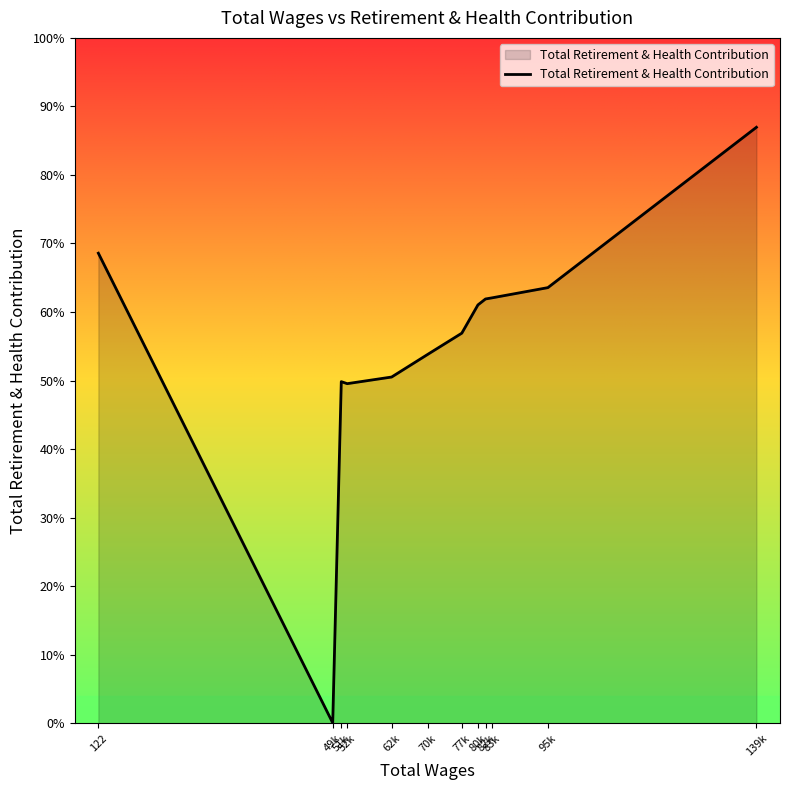

List the labels in order of value, largest first.

139k, 122, 95k, 83k, 82k, 80k, 77k, 70k, 62k, 51k, 52k, 49k